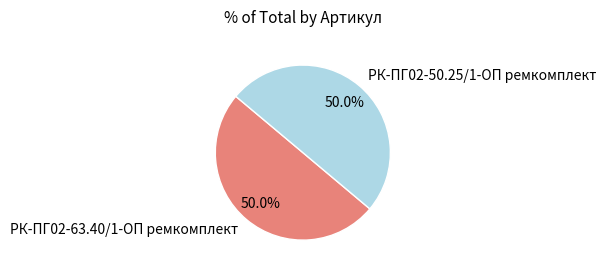

Count the number of slices in the pie.

2